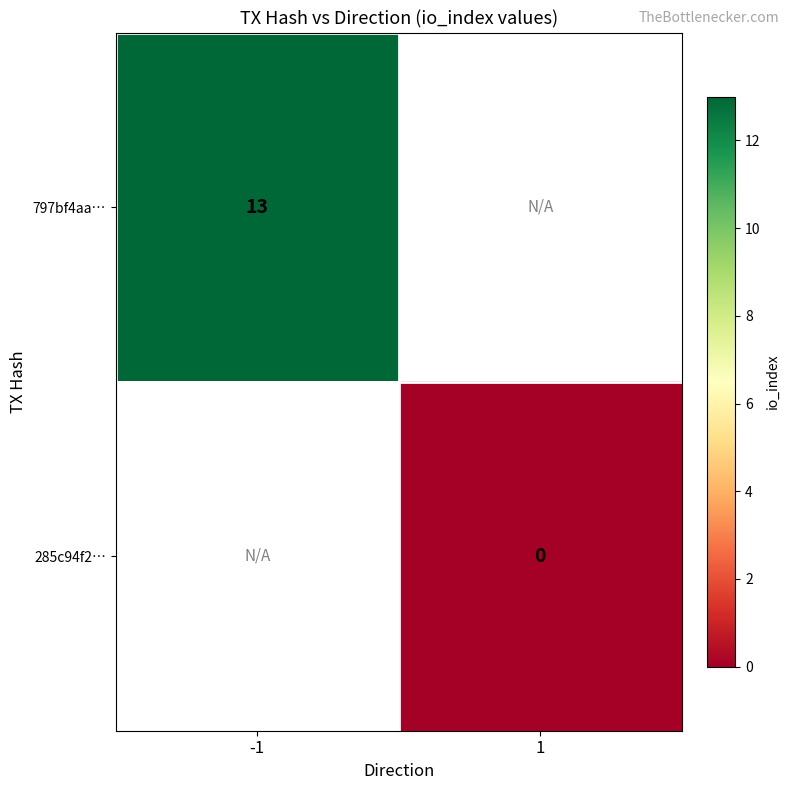

The value of 797bf4aa… at -1 is 4. True or false?

False